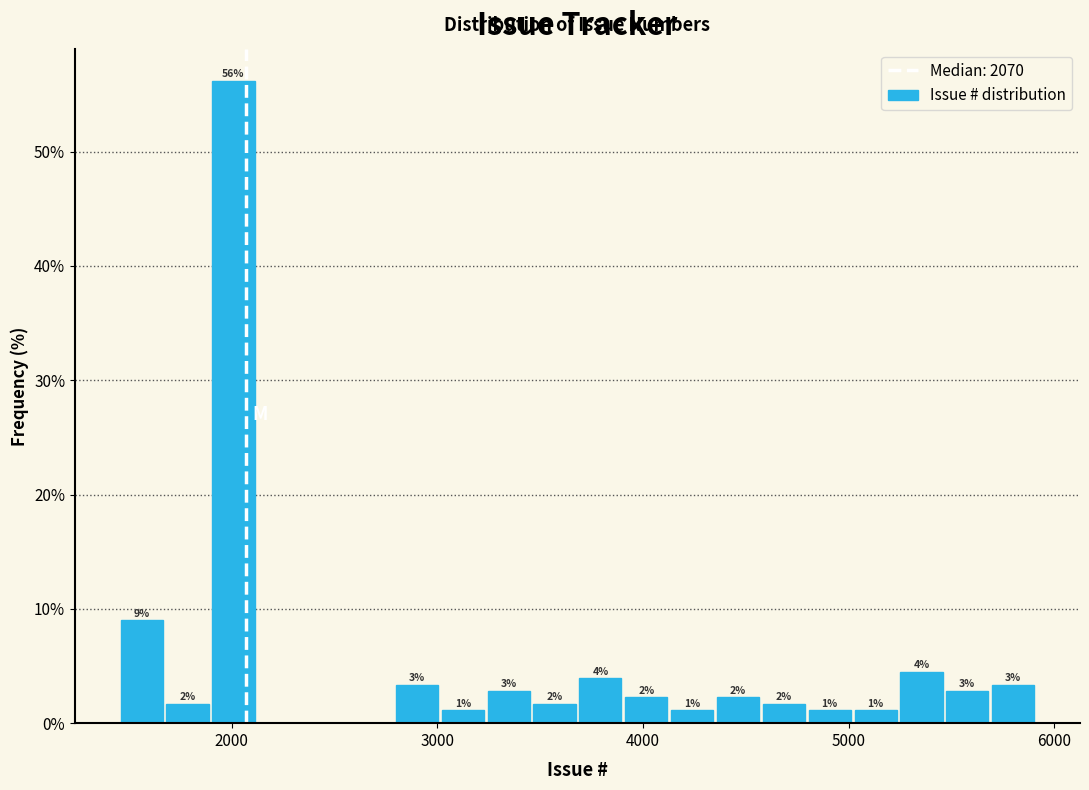

Read against the x-axis, roughly where is the centre of the tallest bar?

2000